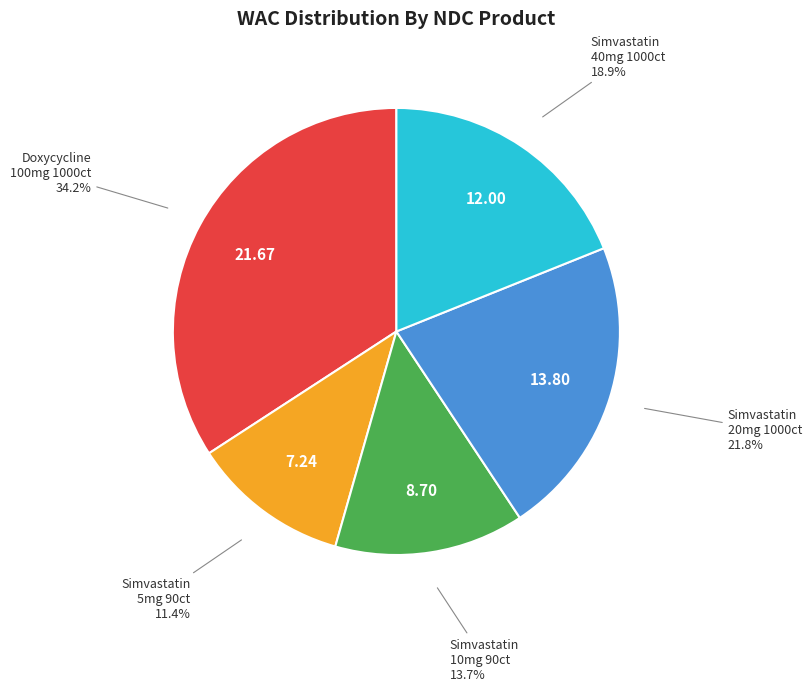

Does any single category account for the majority?

No